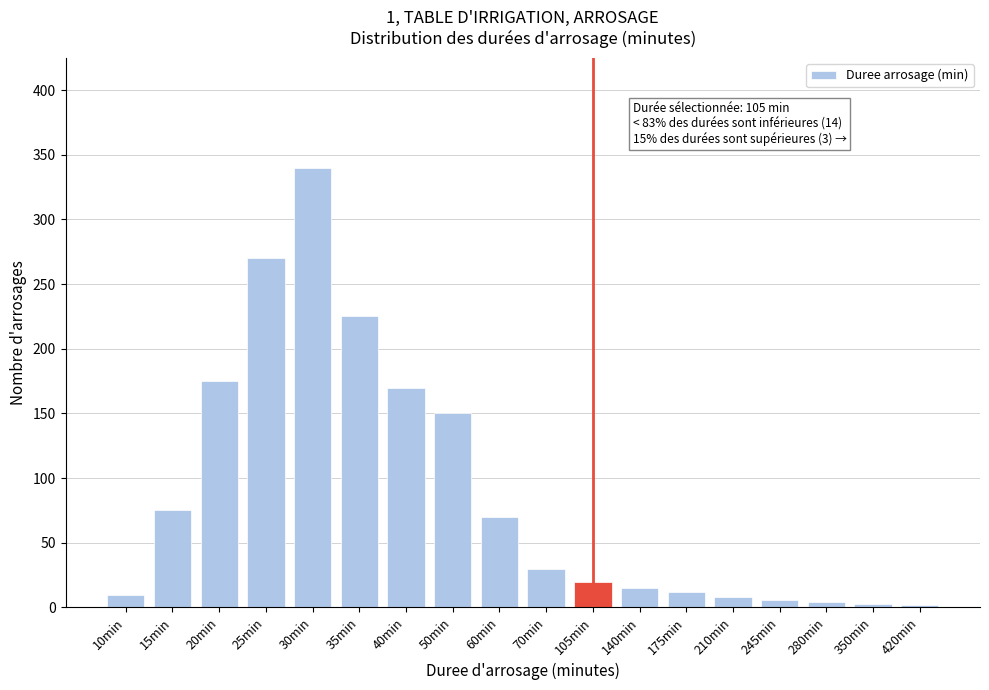

What is the label of the 4th bar from the right?

245min